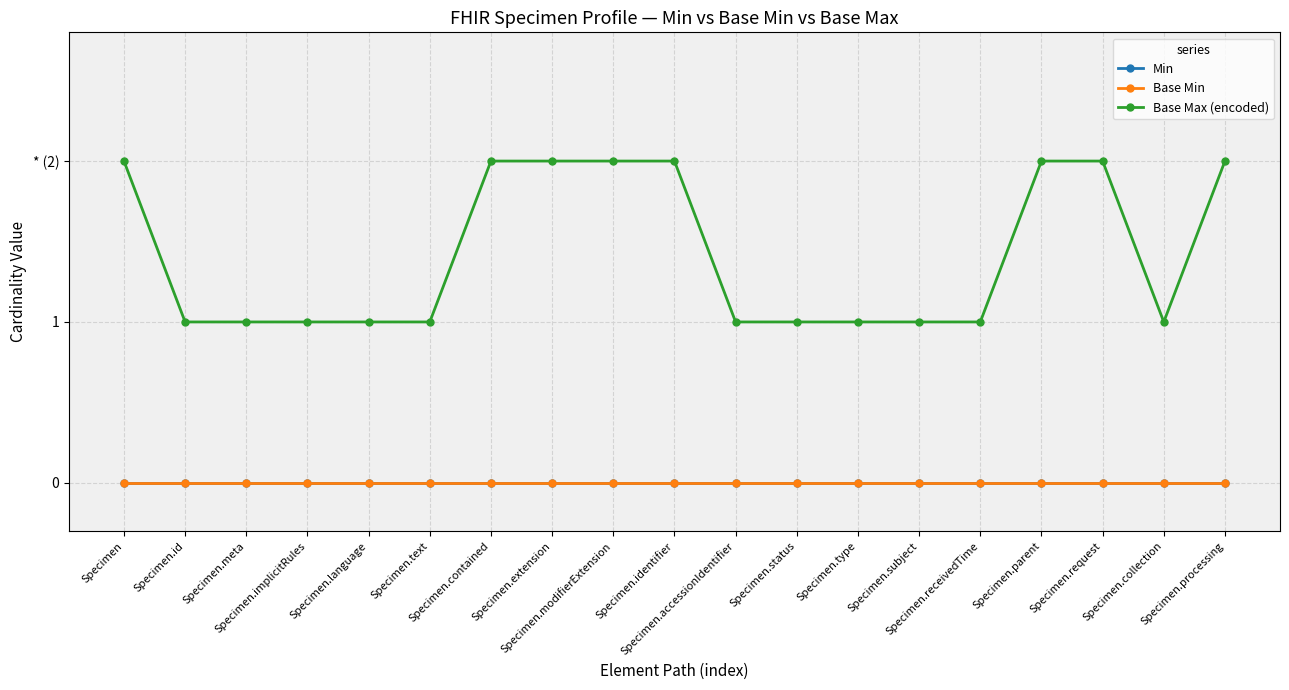

True or false: Min and Base Max (encoded) cross at least once.

False